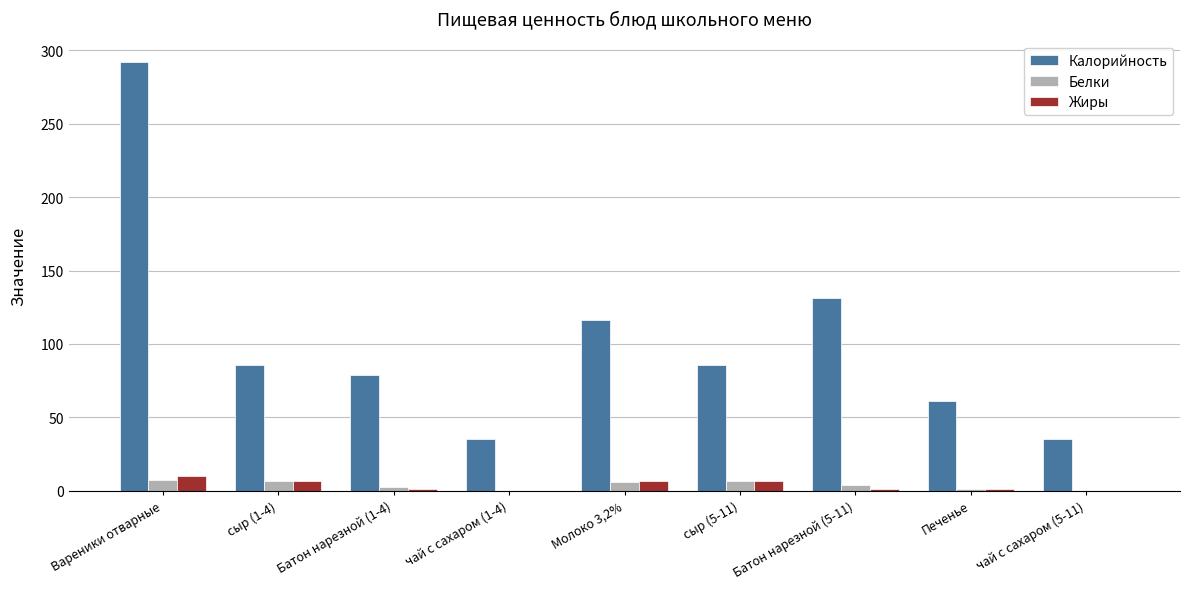

The value of Белки at Батон нарезной (1-4) is 2.2. True or false?

True